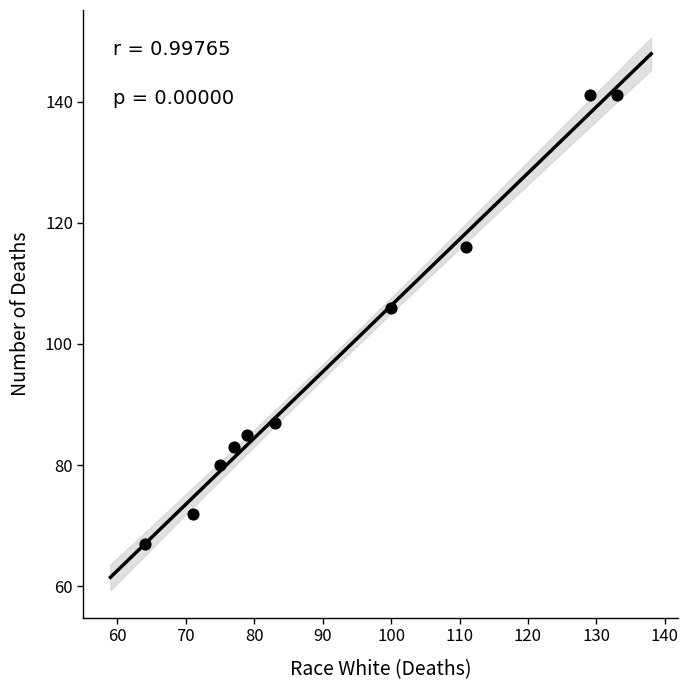

What Y value in the scatter plot is closest to 104?

106